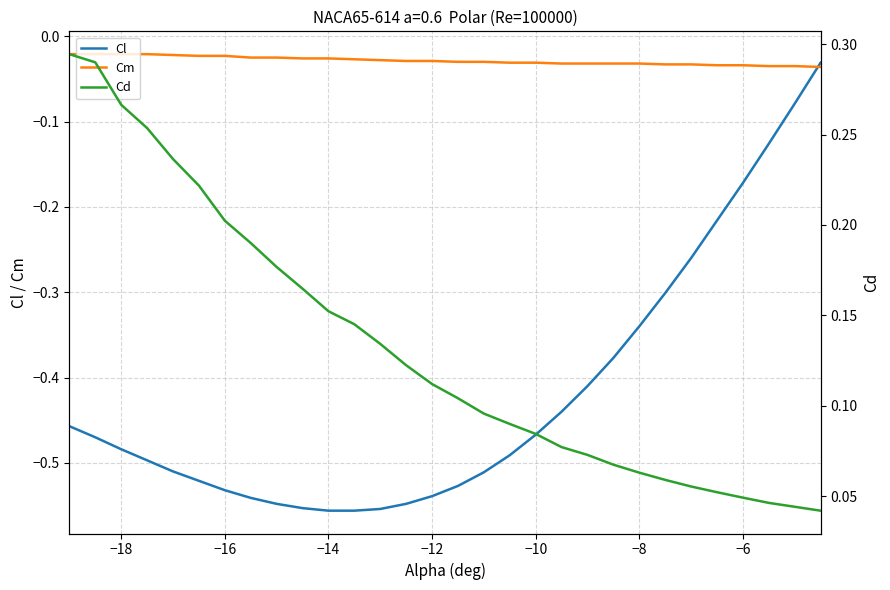

Rank the series by their maximum value, from highest to lowest.

Cd, Cm, Cl